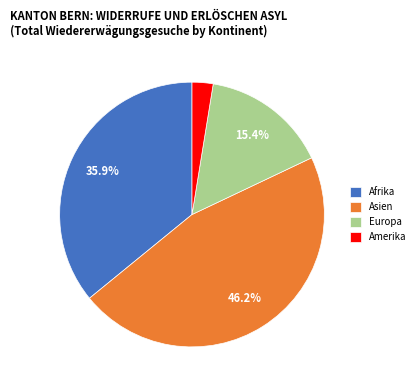

What is the smallest slice in the pie chart?

Amerika